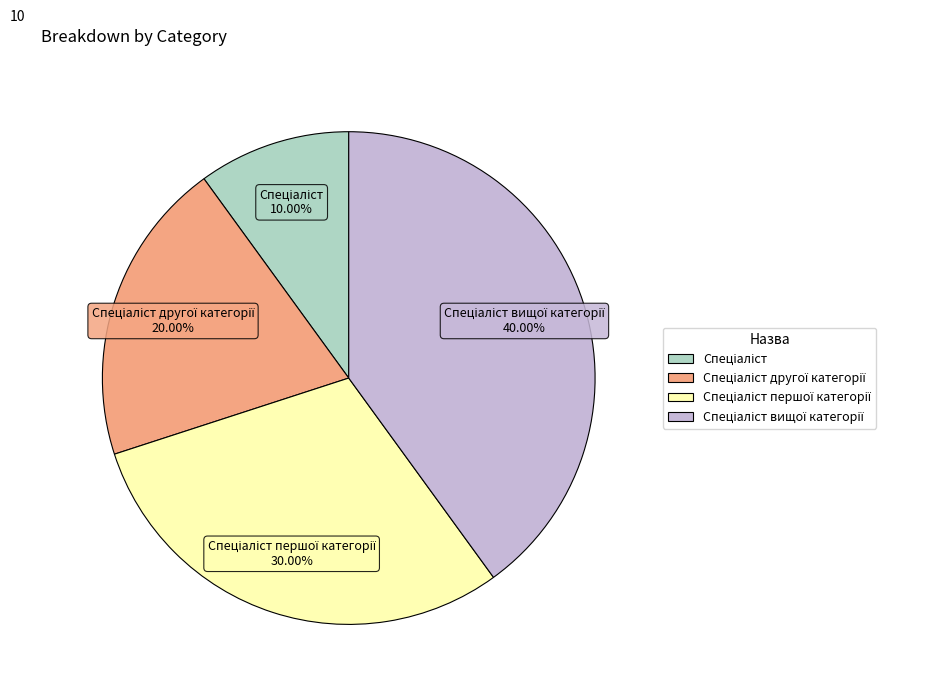

Is there any slice that represents more than half of the pie?

No